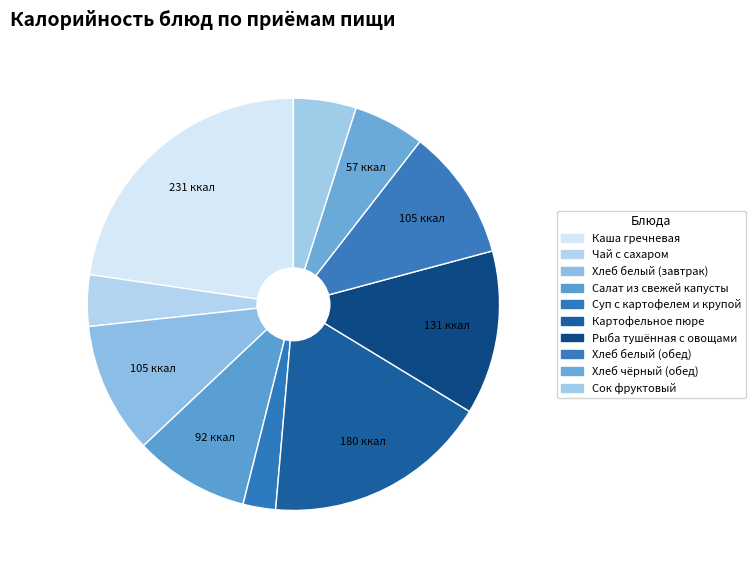

To the nearest percent, what portion does Рыба тушённая с овощами represent?

13%